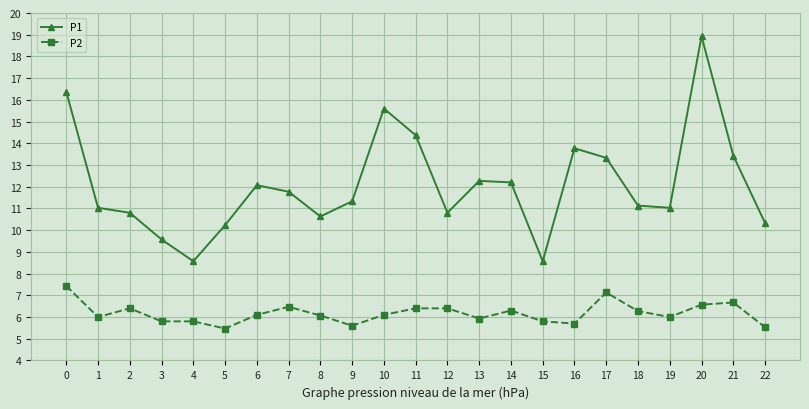

Count the number of data series in this chart.

2